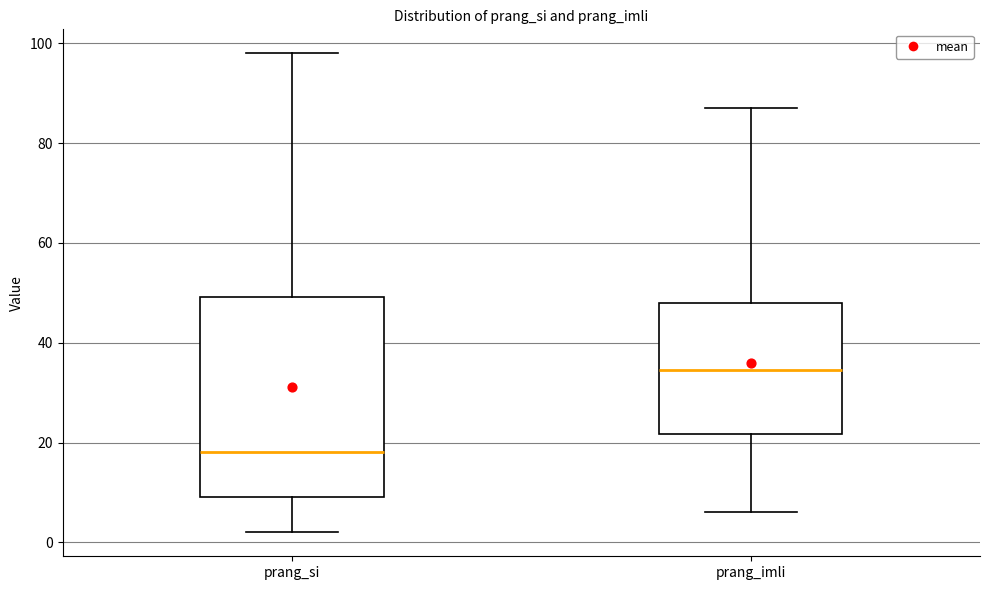

Which box is the tallest, from its lower edge to its upper edge?

prang_si